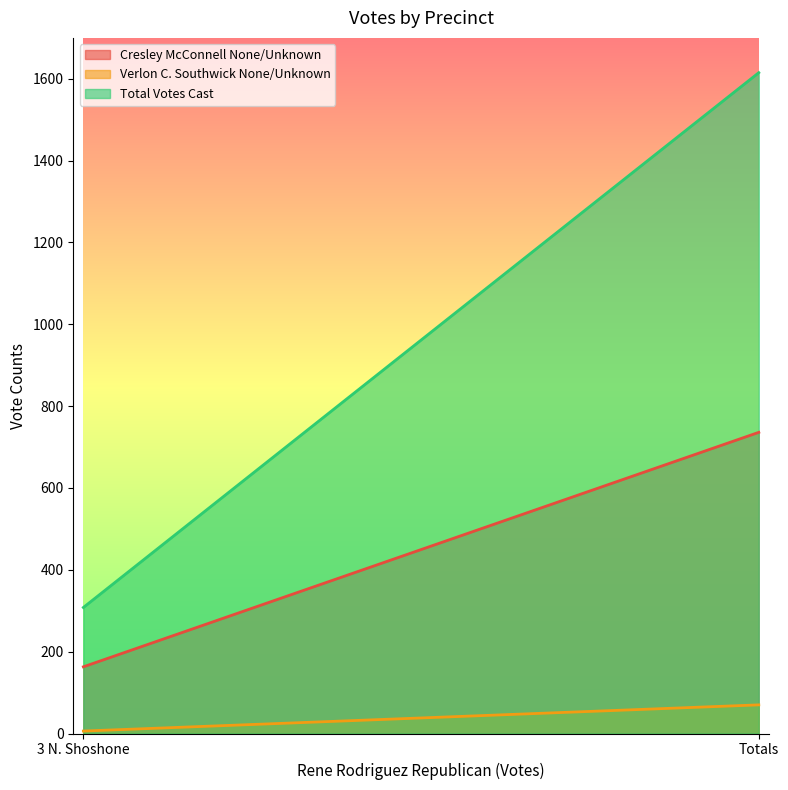

Rank the categories by Total Votes Cast value from lowest to highest.

3 N. Shoshone, Totals